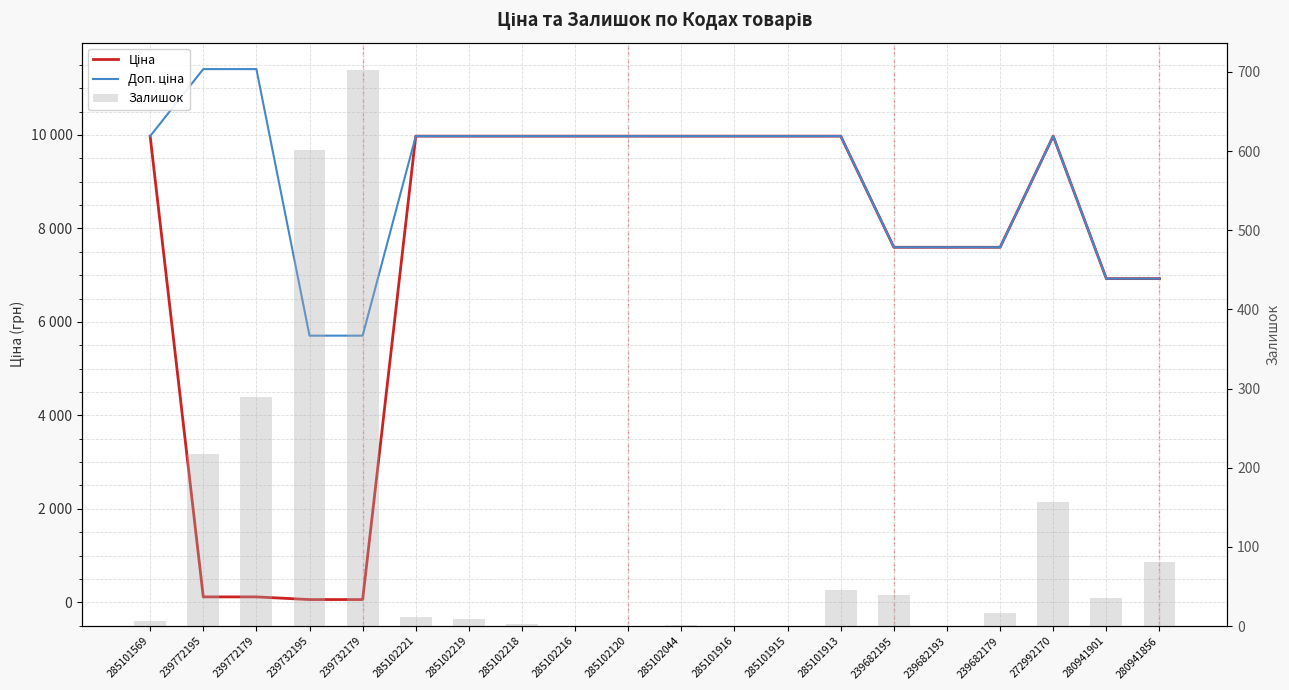

True or false: Залишок has a value of 4.6 at 285101569.

False